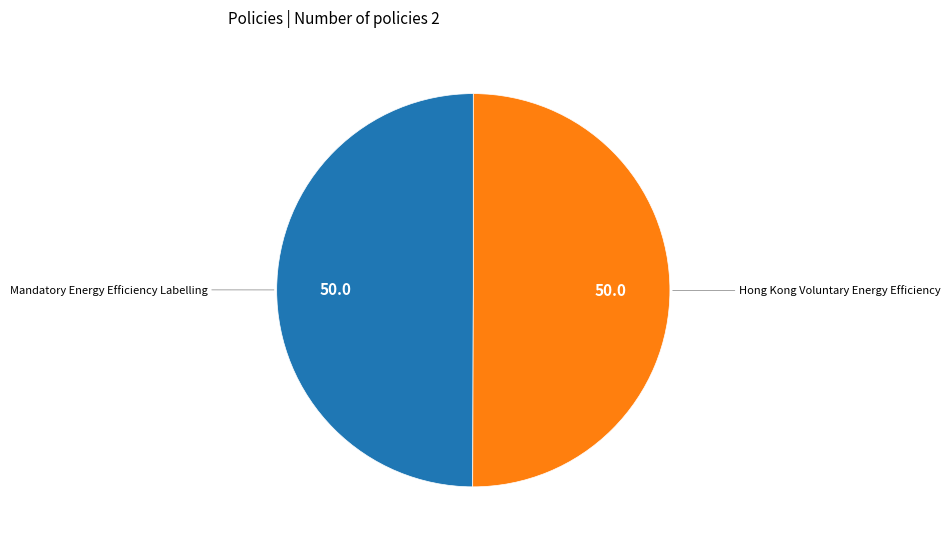

Is the sum of Hong Kong Voluntary Energy Efficiency and Mandatory Energy Efficiency Labelling greater than half?

Yes